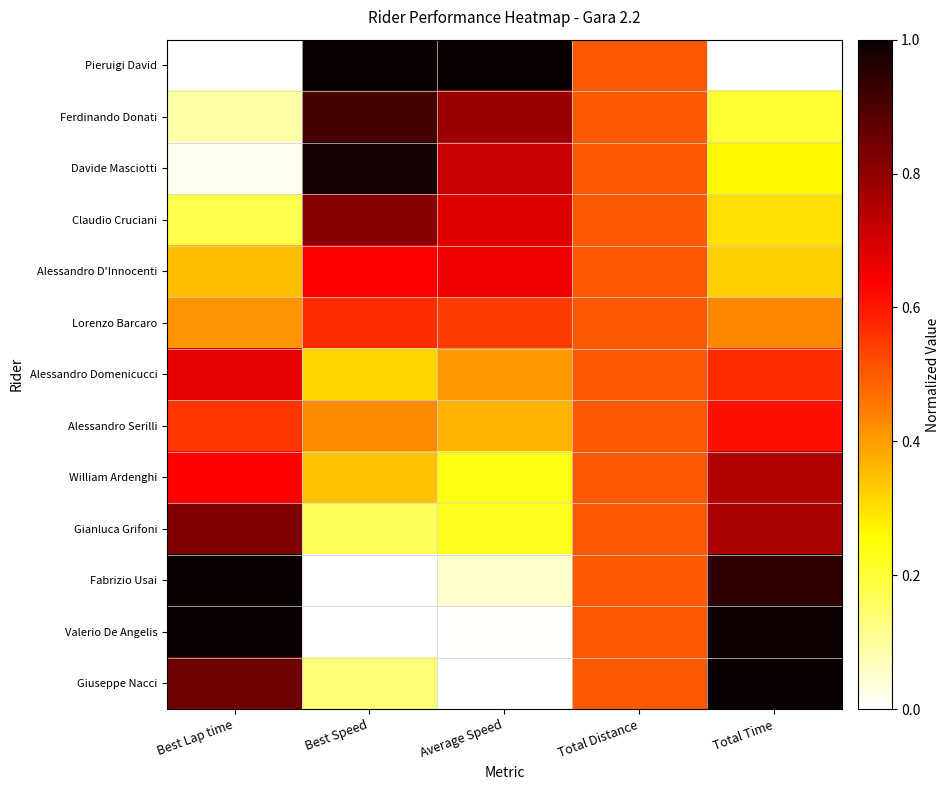

Rank the series at Best Speed from lowest to highest value.

Valerio De Angelis, Fabrizio Usai, Giuseppe Nacci, Gianluca Grifoni, Alessandro Domenicucci, William Ardenghi, Alessandro Serilli, Lorenzo Barcaro, Alessandro D'Innocenti, Claudio Cruciani, Ferdinando Donati, Davide Masciotti, Pieruigi David